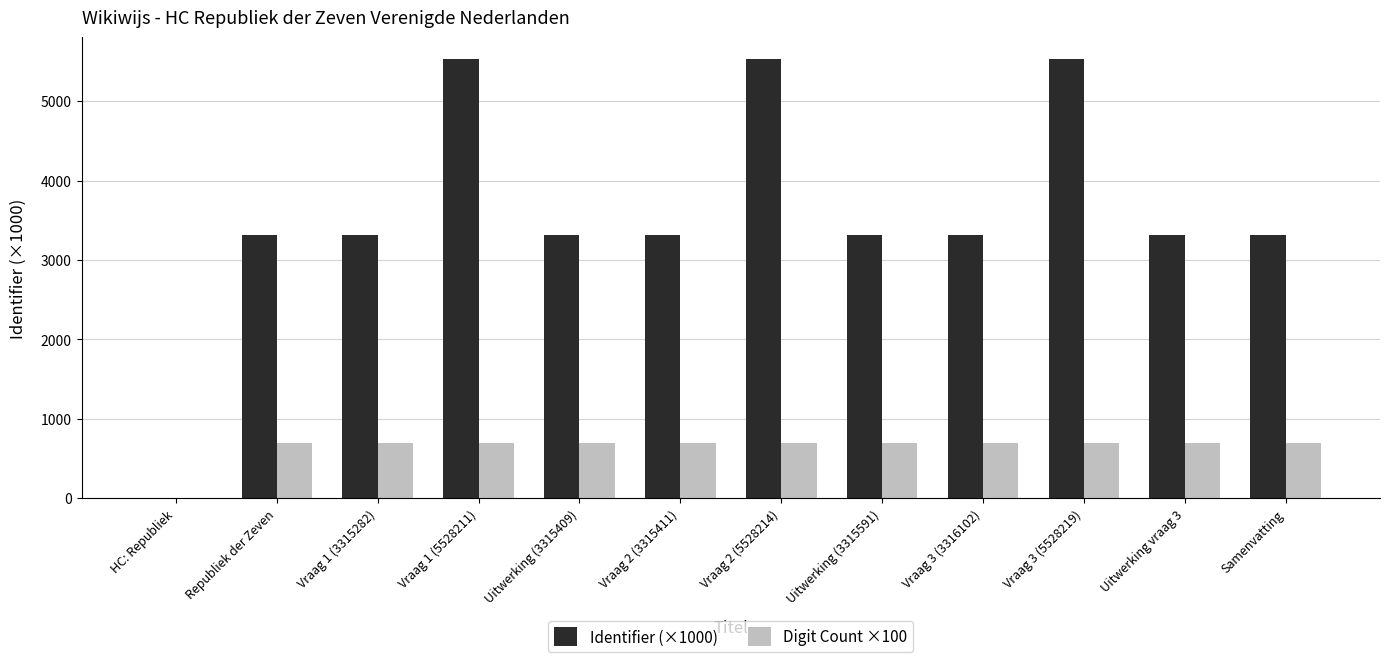

What is the total value across all series at Vraag 3 (5528219)?

6228.2